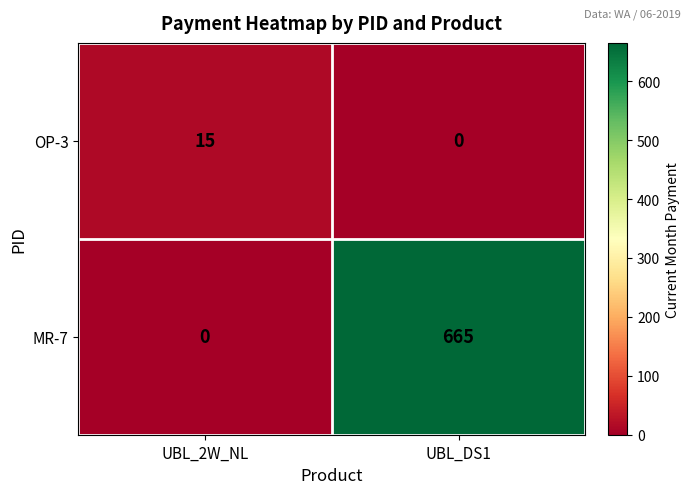

Count the number of categories in the chart.

2